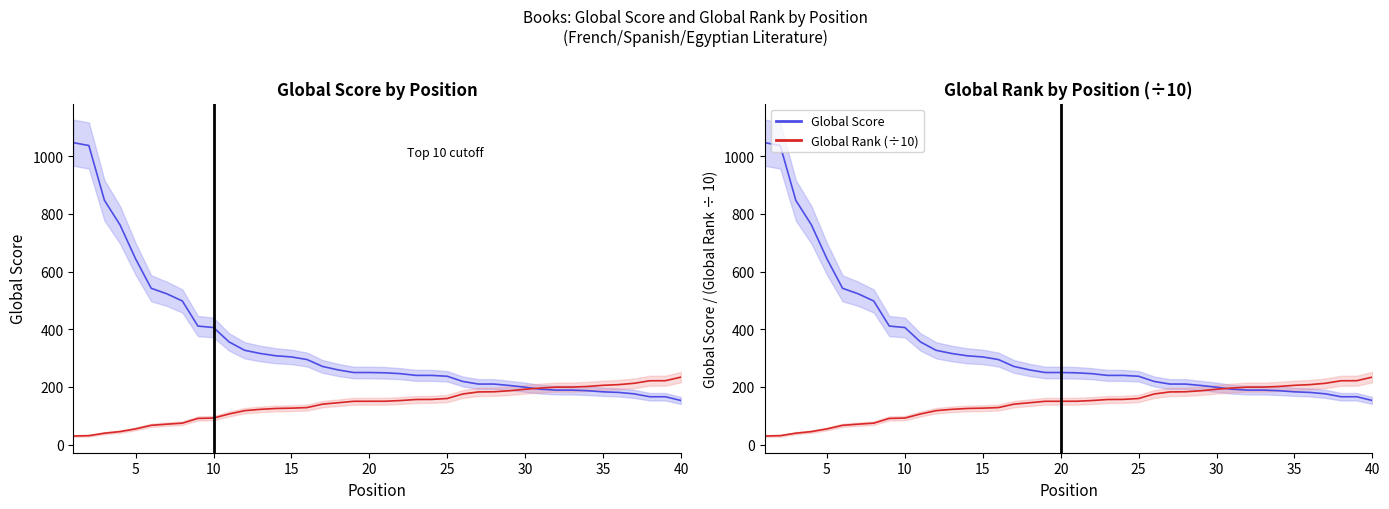

How many values in the Global Score line series are below 250?

20